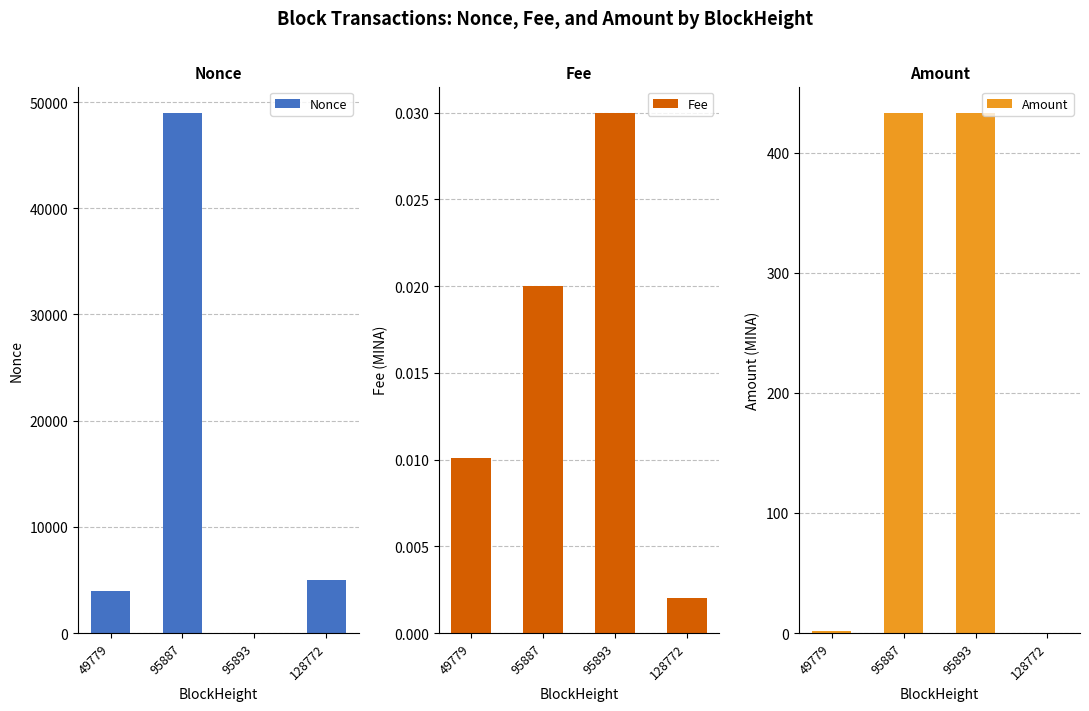

What is the difference between the maximum and minimum values in the Nonce series?

49017.0